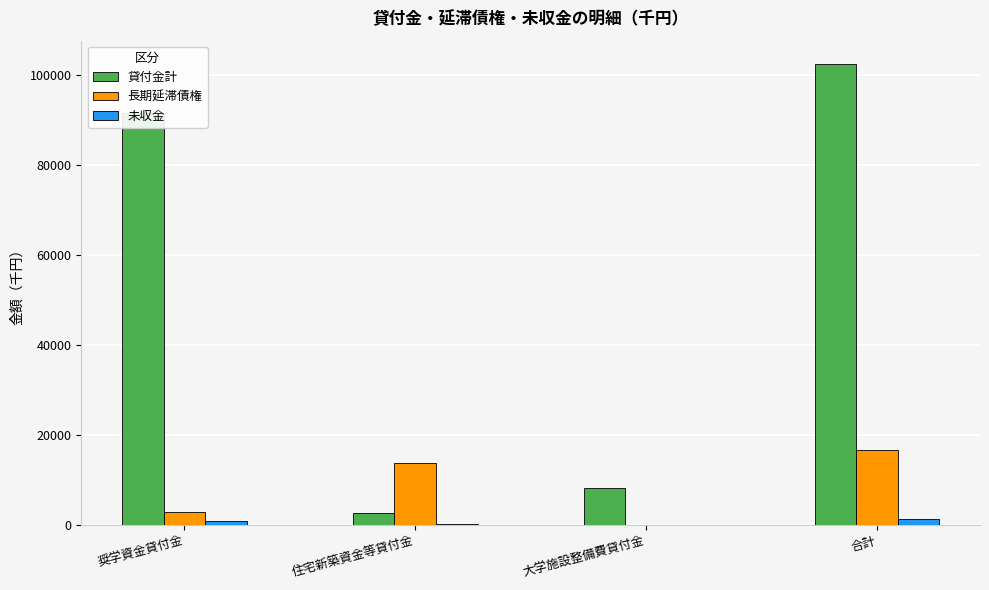

Which series changed the most between 奨学資金貸付金 and 合計?

長期延滞債権